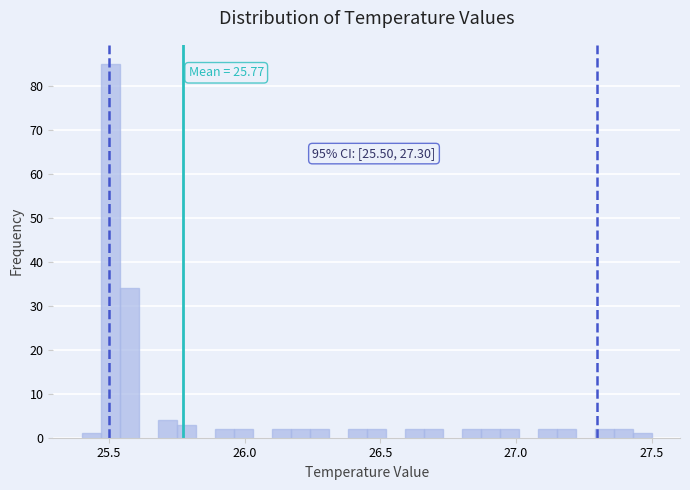

Read against the x-axis, roughly where is the centre of the tallest bar?

25.50